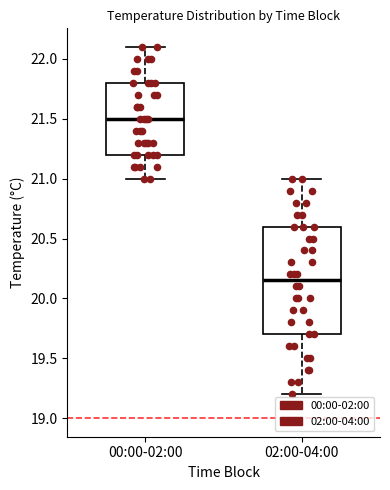

Where does the lower whisker of the box for 00:00-02:00 end on the y-axis? The values are not printed on the chart, so give them approximately, as read against the axis.

21.00